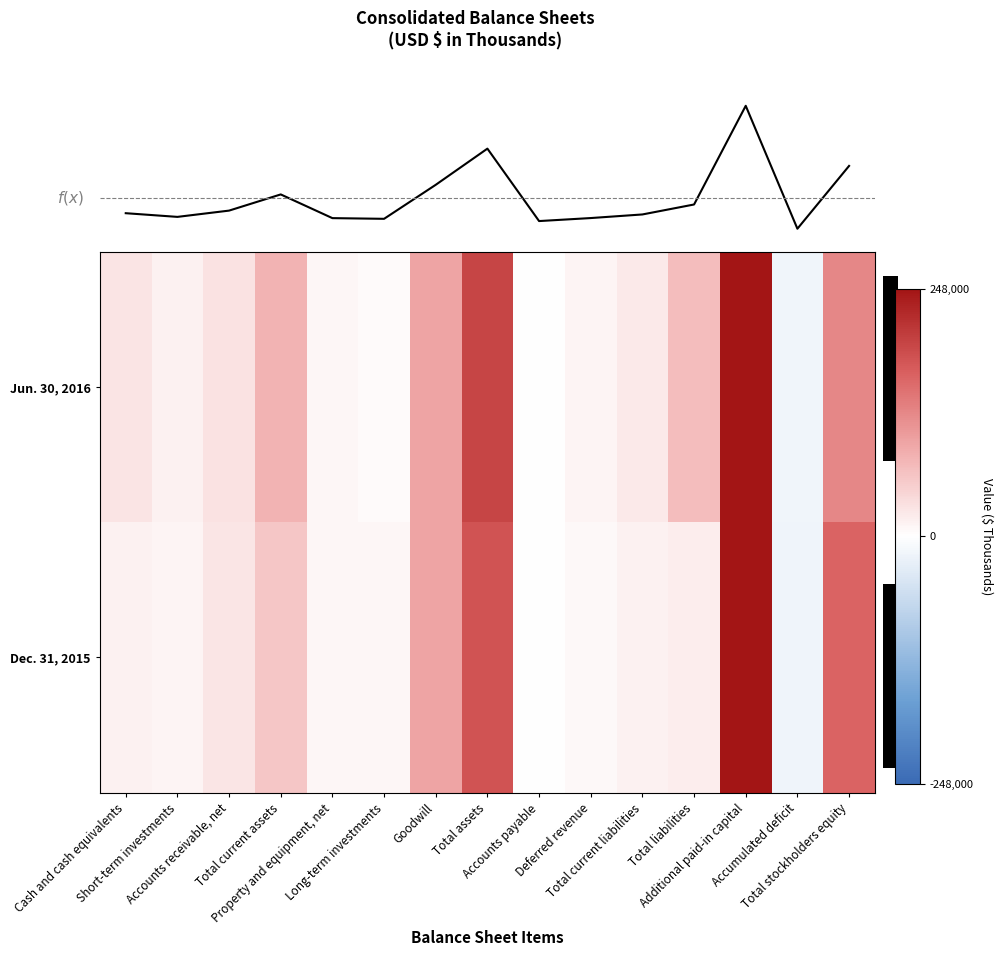

Where is Row total nearest to the value 276287?

14